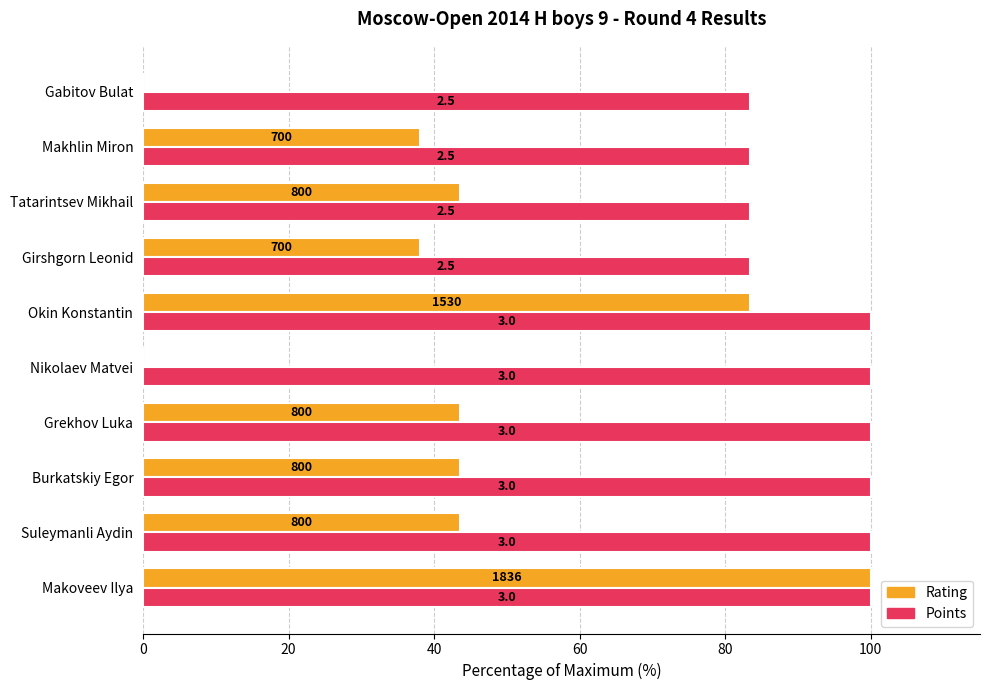

What are all the series names shown in the legend?

Rating, Points